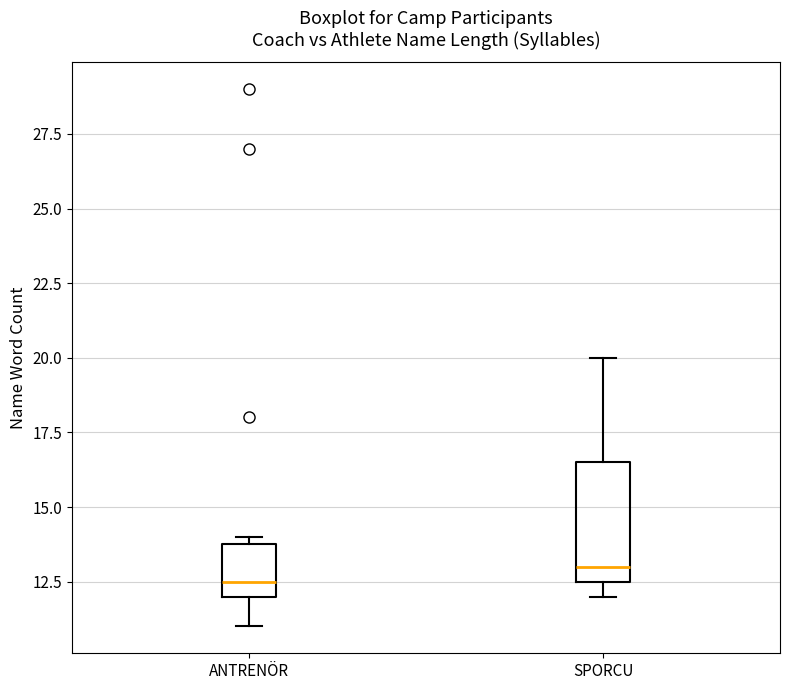

Reading left to right, transcribe this box plot: for each box, give where its median line is, the range the box spans, and where its two whiskers end, as read against the y-axis. The values are not printed on the chart, so give them approximately, as read against the axis.

ANTRENÖR: median 12.5, box 12.0 to 14.0, whiskers 11.0 to 14.0 (just above the box's upper edge)
SPORCU: median 13.0, box 12.5 to 16.5, whiskers 12.0 to 20.0